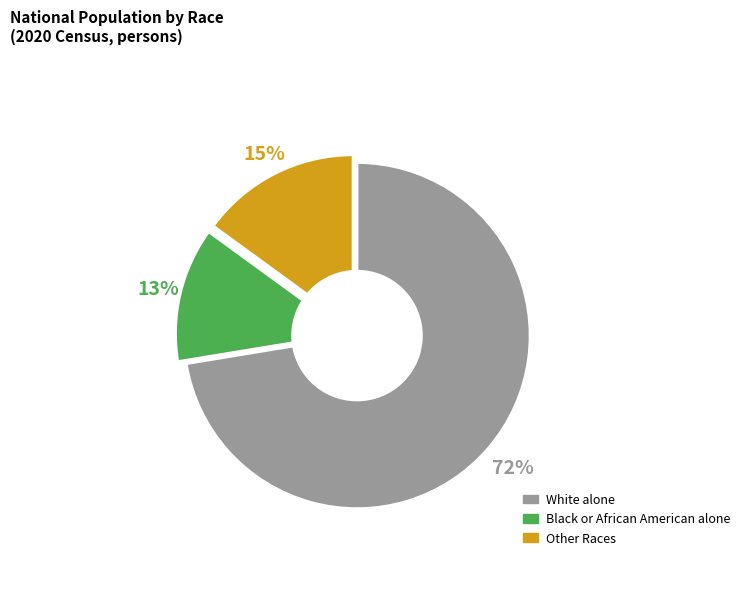

Which category accounts for the majority?

White alone